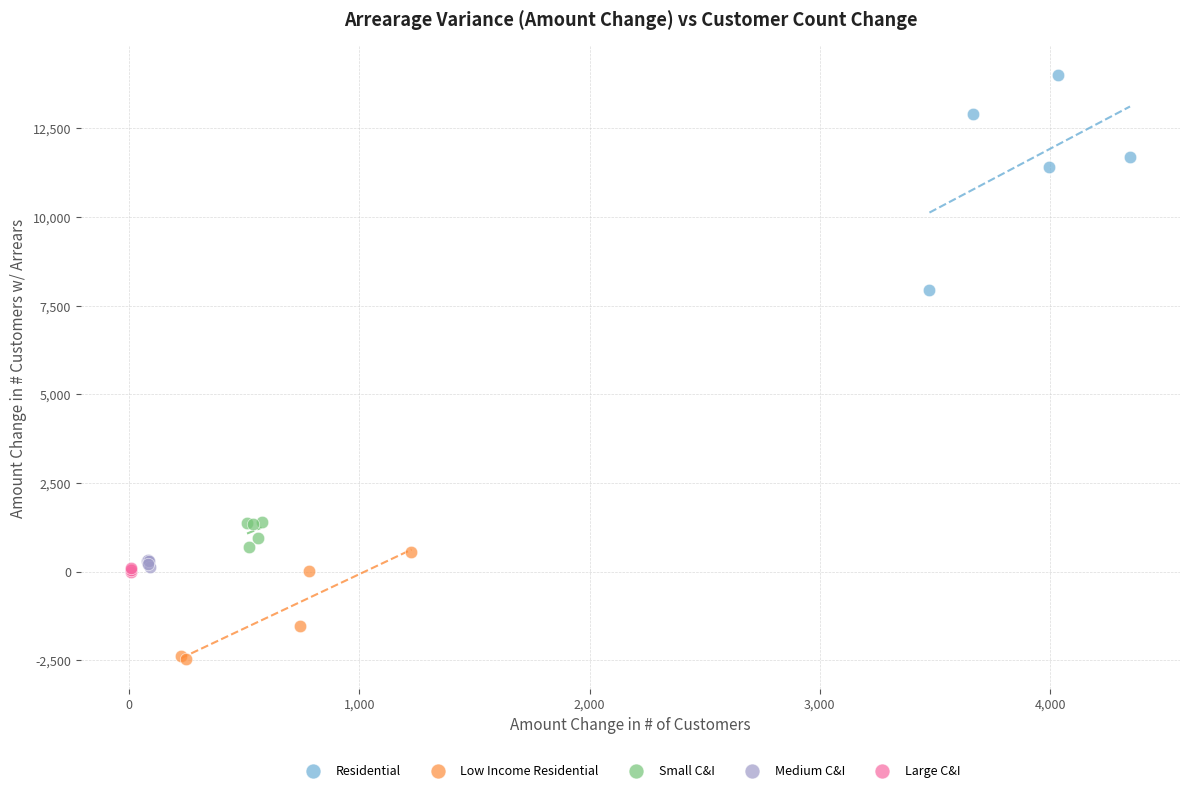

Which series reaches the minimum Y coordinate?

Low Income Residential